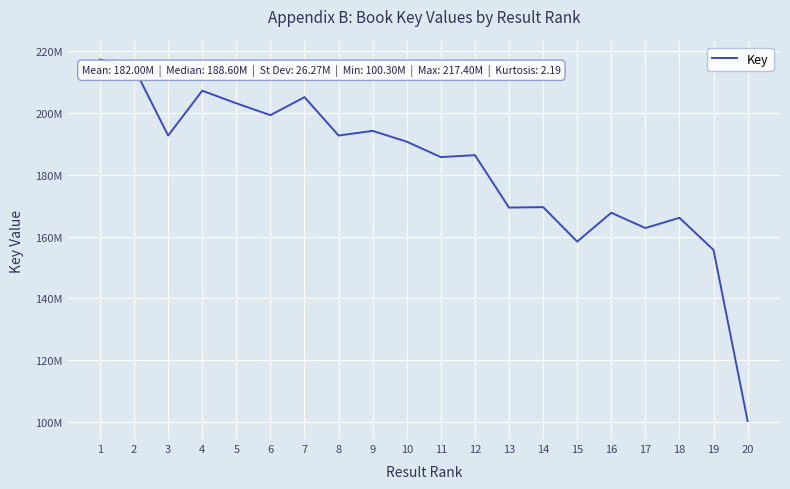

Is this an area chart (filled region under the line)?

No